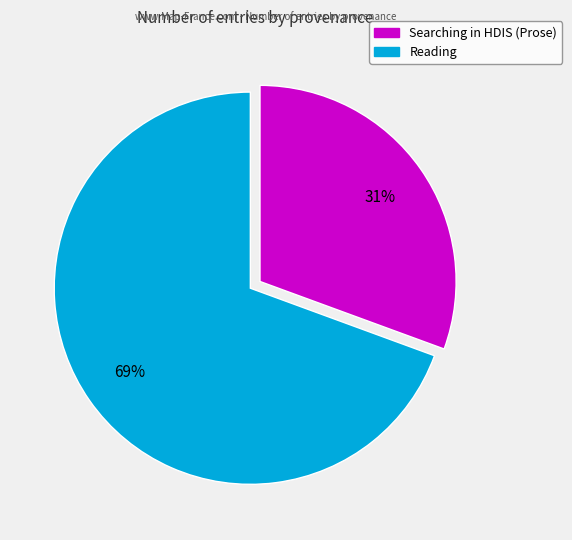

Does any single category account for the majority?

Yes